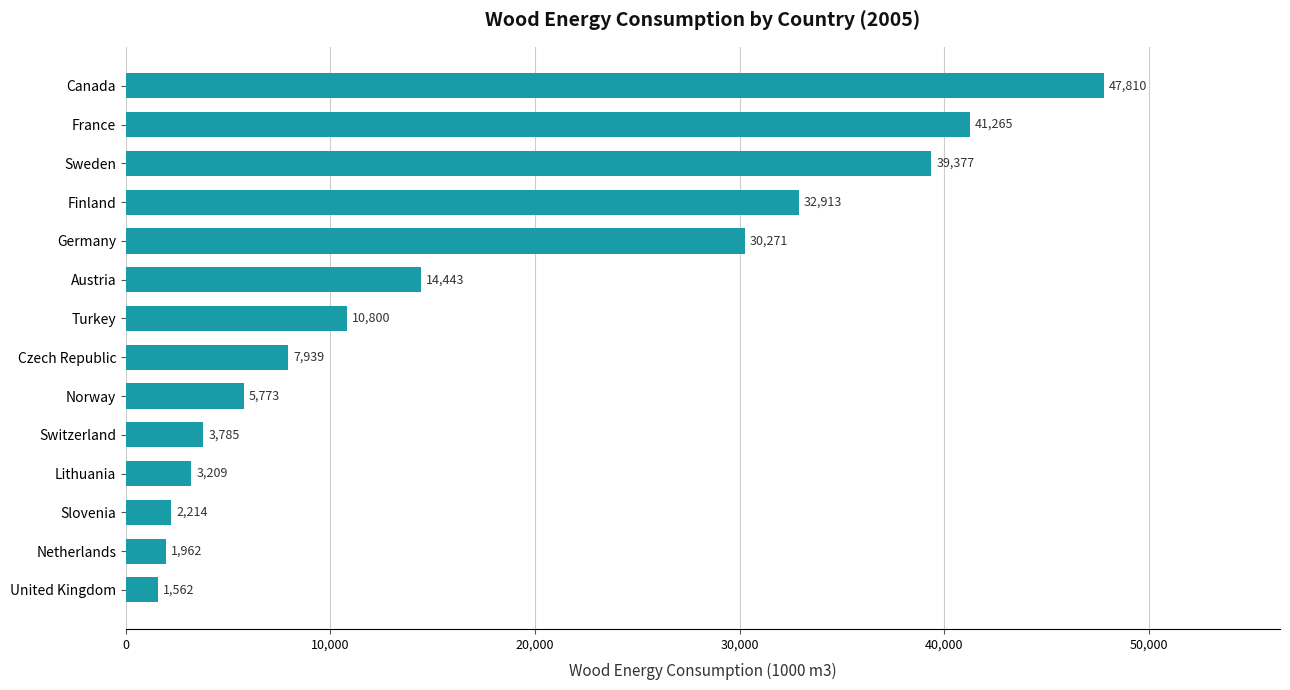

What is the difference between the second highest and minimum values?

39703.0